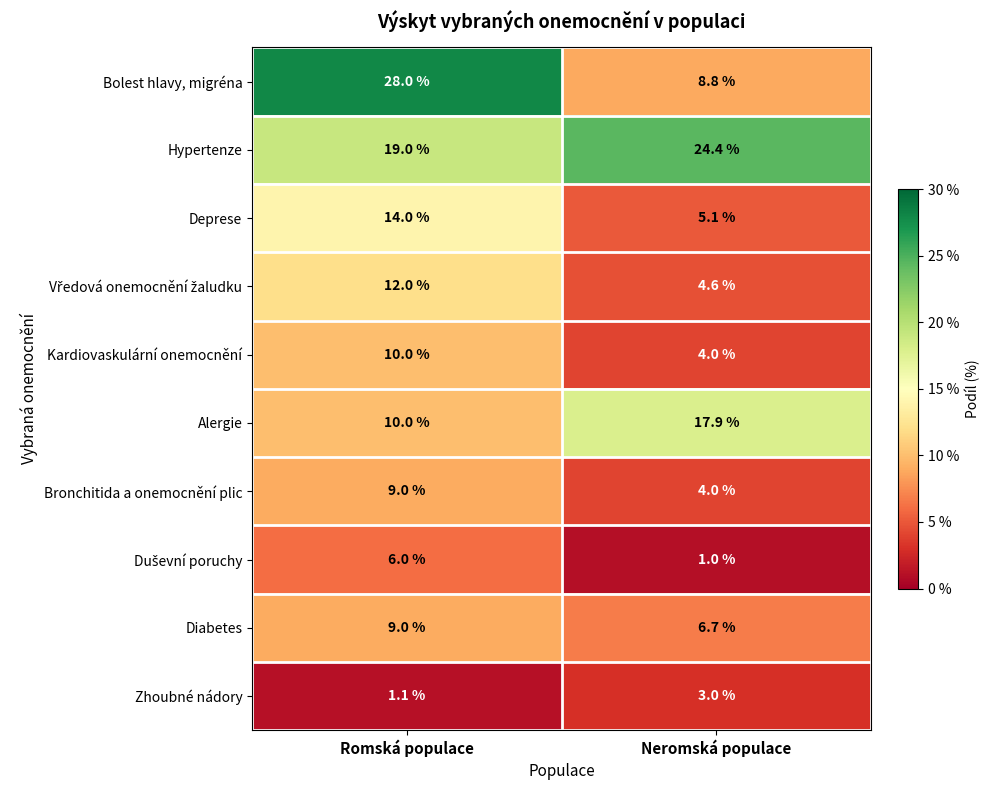

List the labels in order of Bronchitida a onemocnění plic value, largest first.

Romská populace, Neromská populace